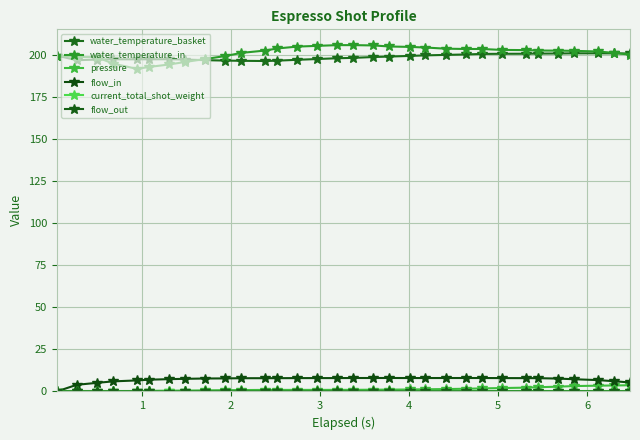

How many data points does each series have?

32